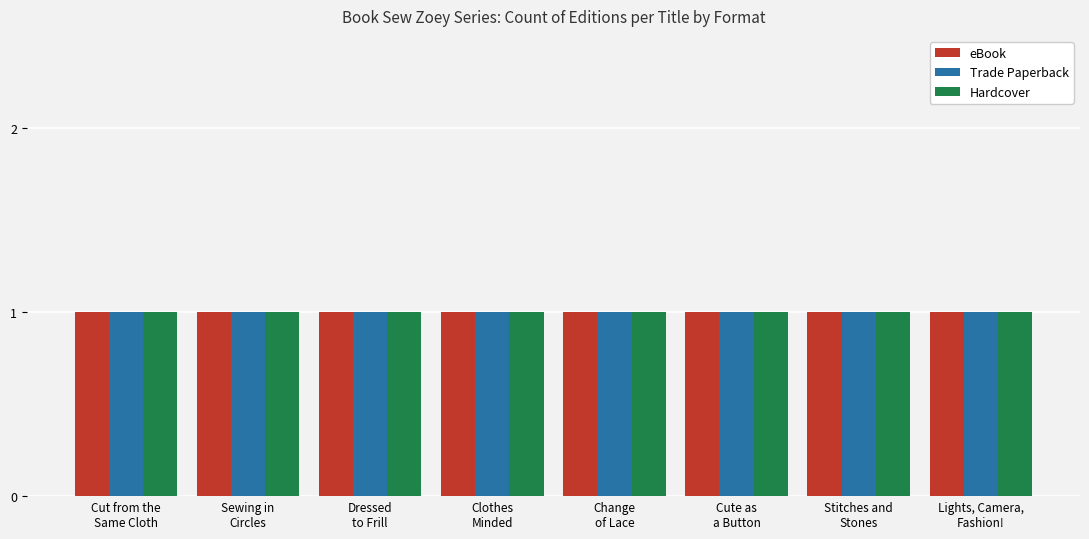

Is the value of Hardcover at Cute as a Button greater than the value of eBook at Sewing in Circles?

No